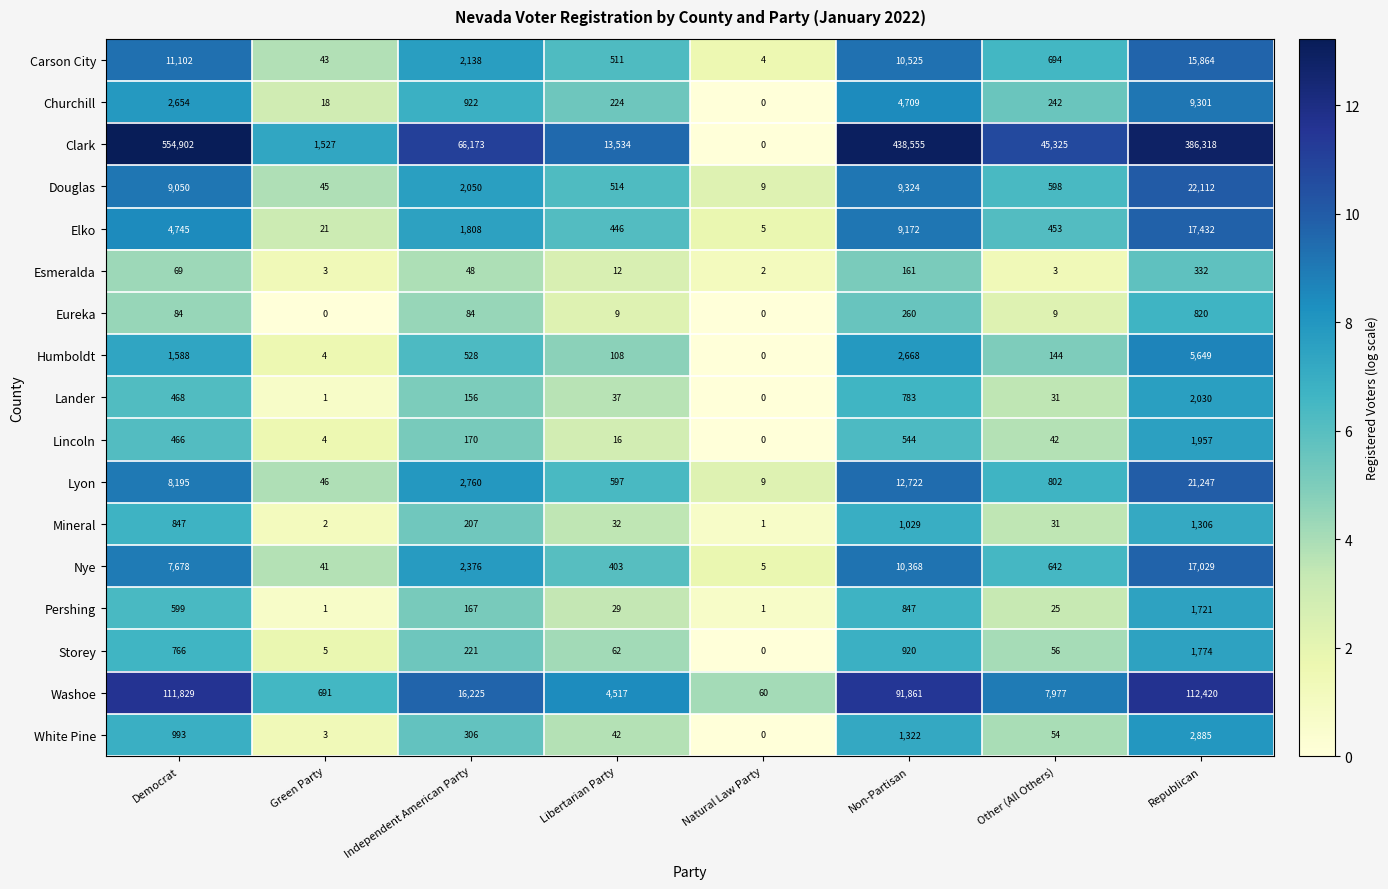

Which series changed the most between Green Party and Libertarian Party?

Clark